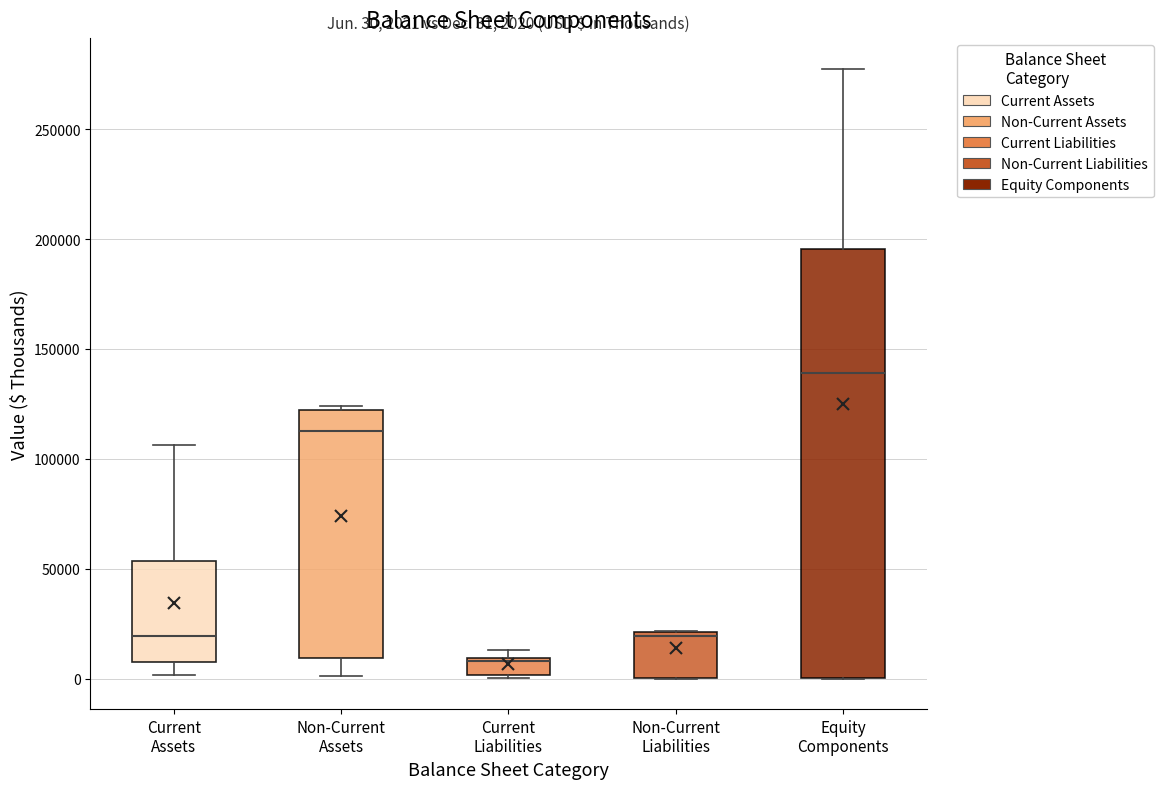

Comparing the boxes themselves (not the whiskers), which one is the tallest?

Equity Components